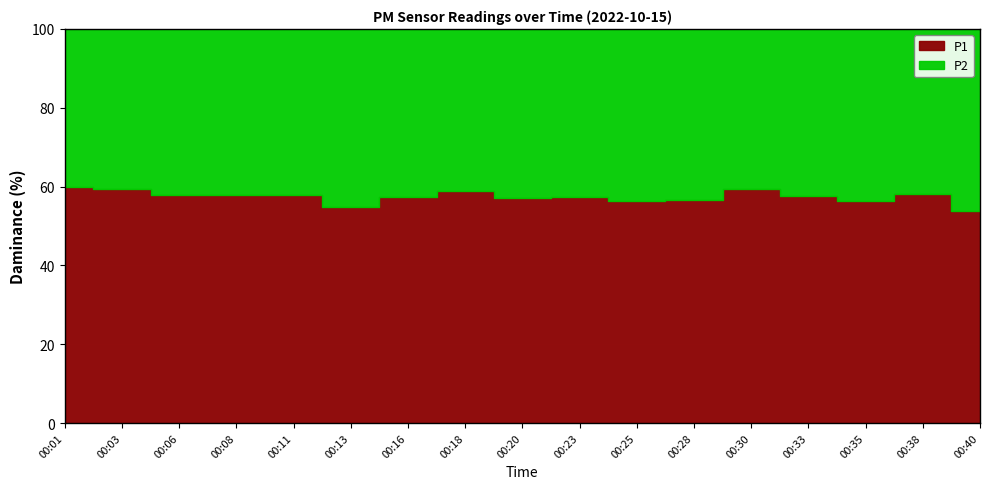

Which series changed the most between 00:06 and 00:28?

P1